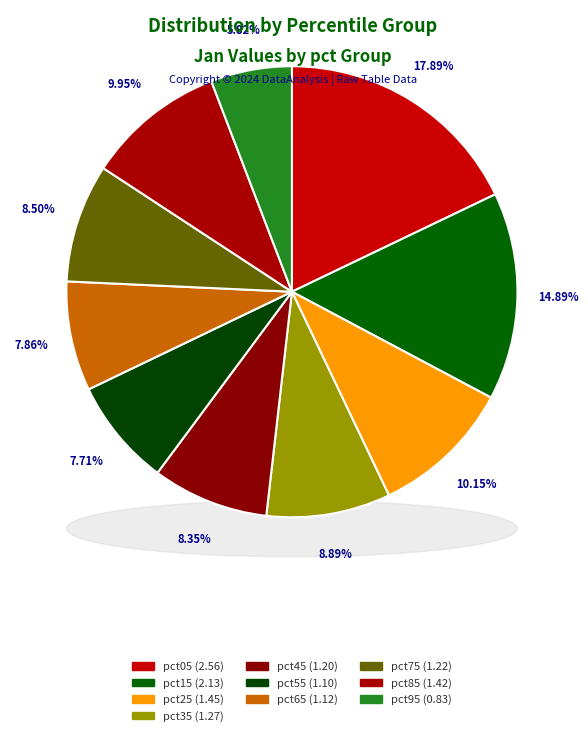

Is there a majority slice in this chart?

No